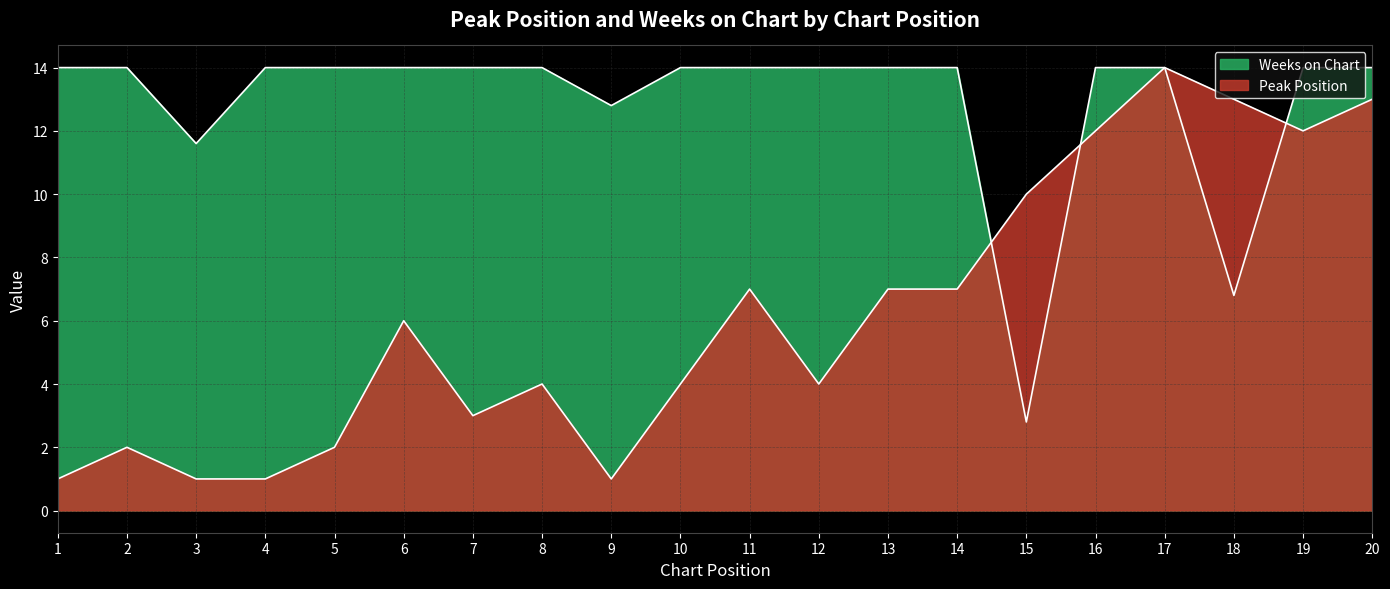

What is the sum of all Weeks on Chart values?

258.0